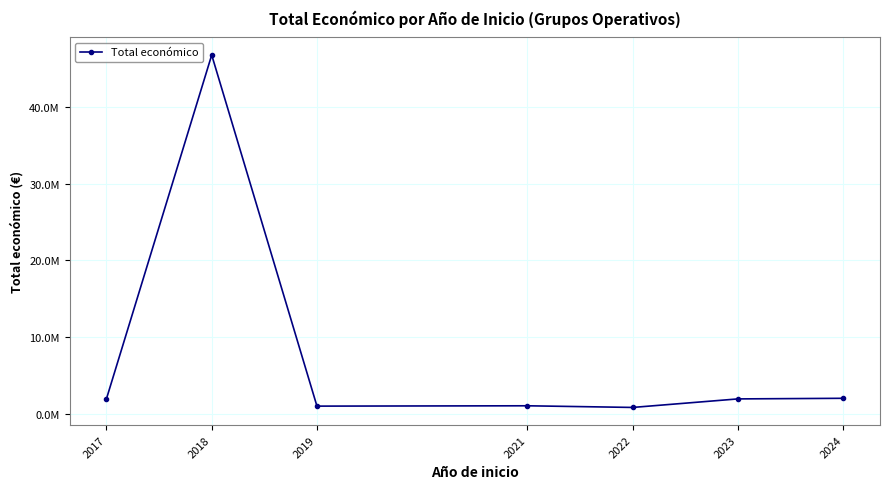

The value at 2023 is 1936787. True or false?

True